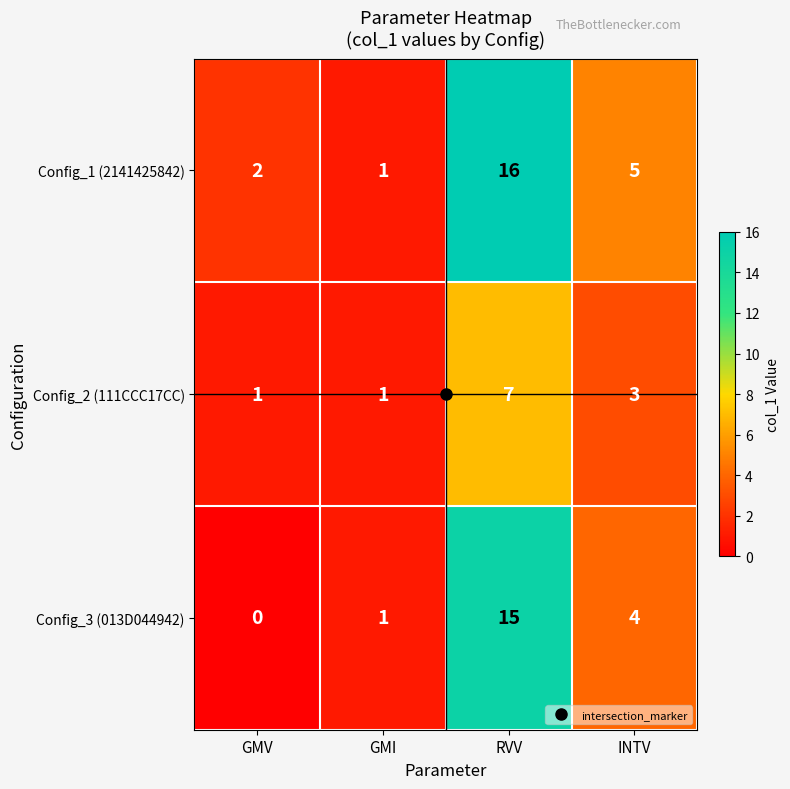

Rank the categories by Config_3 (013D044942) value from highest to lowest.

RVV, INTV, GMI, GMV